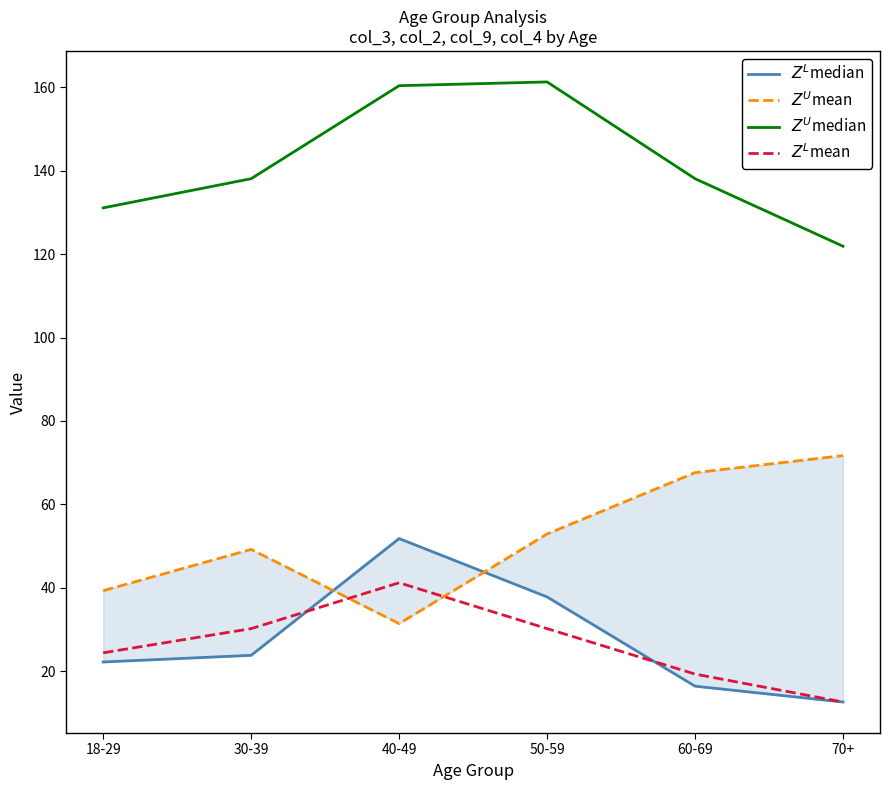

True or false: $Z^U$mean has a value of 17.4 at 30-39.

False